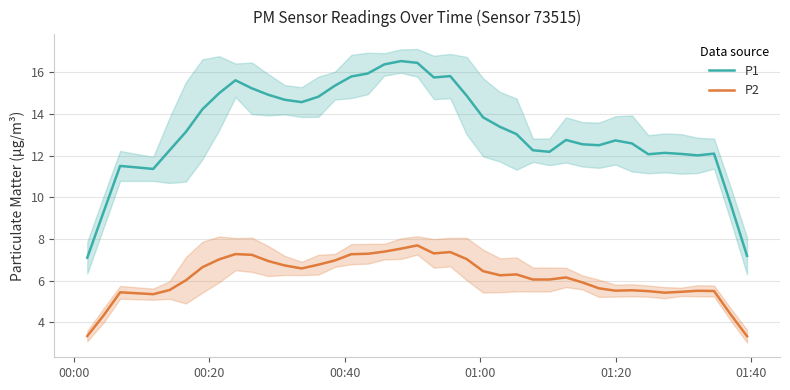

Is this an area chart (filled region under the line)?

No